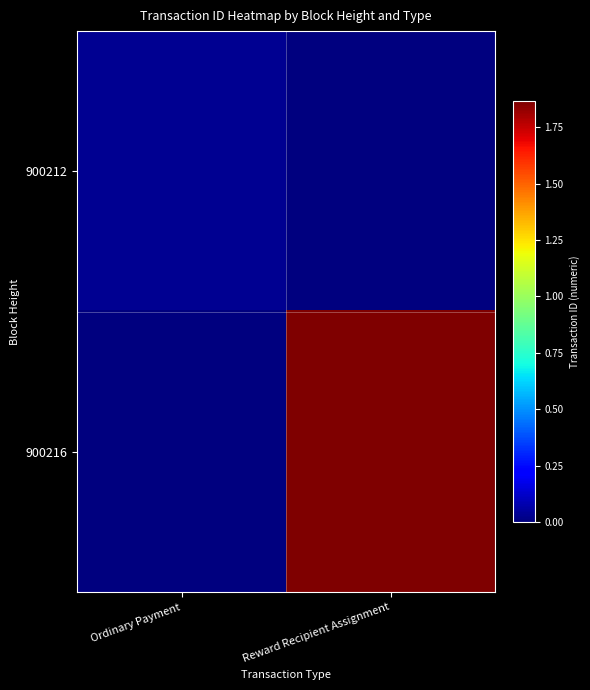

Reading left to right, what are all the values shown in this chart?

900212: Ordinary Payment=30310983430854952	Reward Recipient Assignment=0
900216: Ordinary Payment=0	Reward Recipient Assignment=1864475950585141504